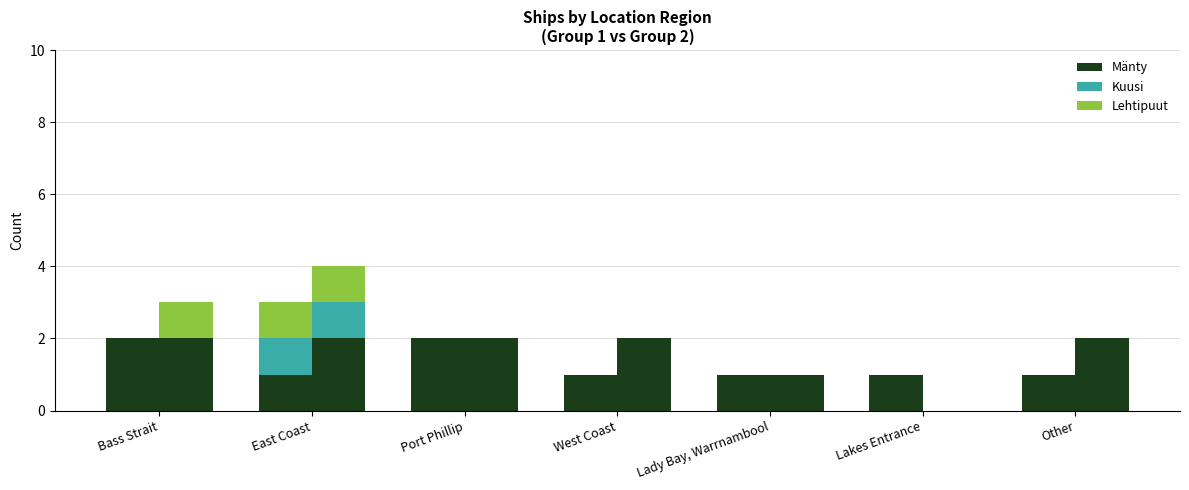

Count the number of data series in this chart.

3